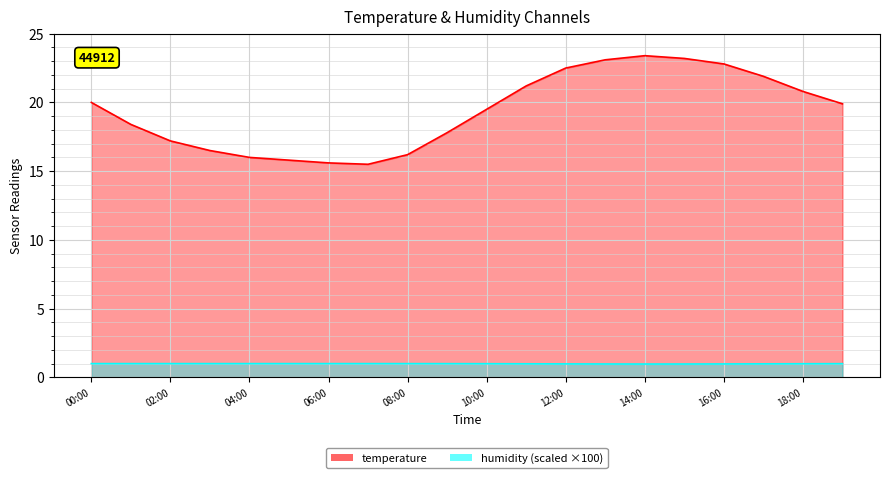

What position from the right is 15:00?

5